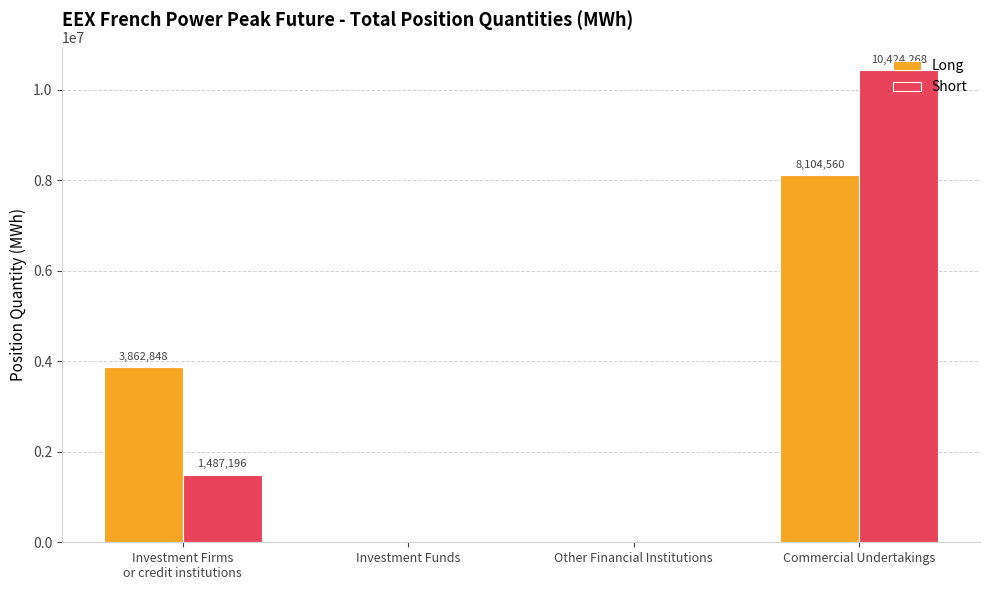

What is the approximate value of Long at Investment Firms
or credit institutions, to the nearest 100?

3862800